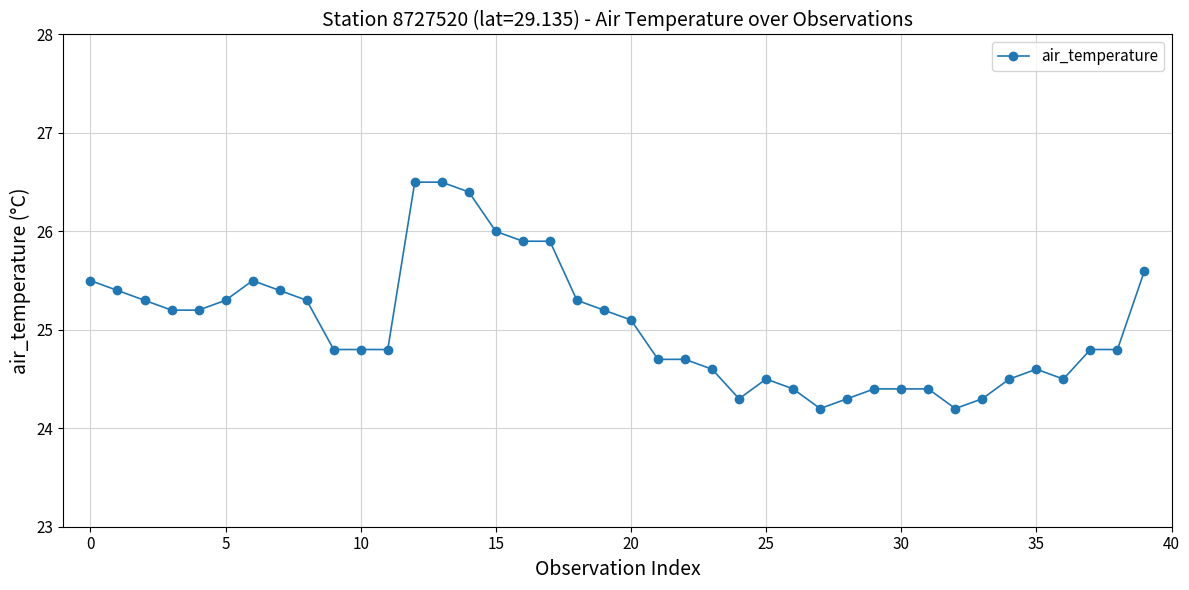

What is the value of the 18th point from the left?

25.9